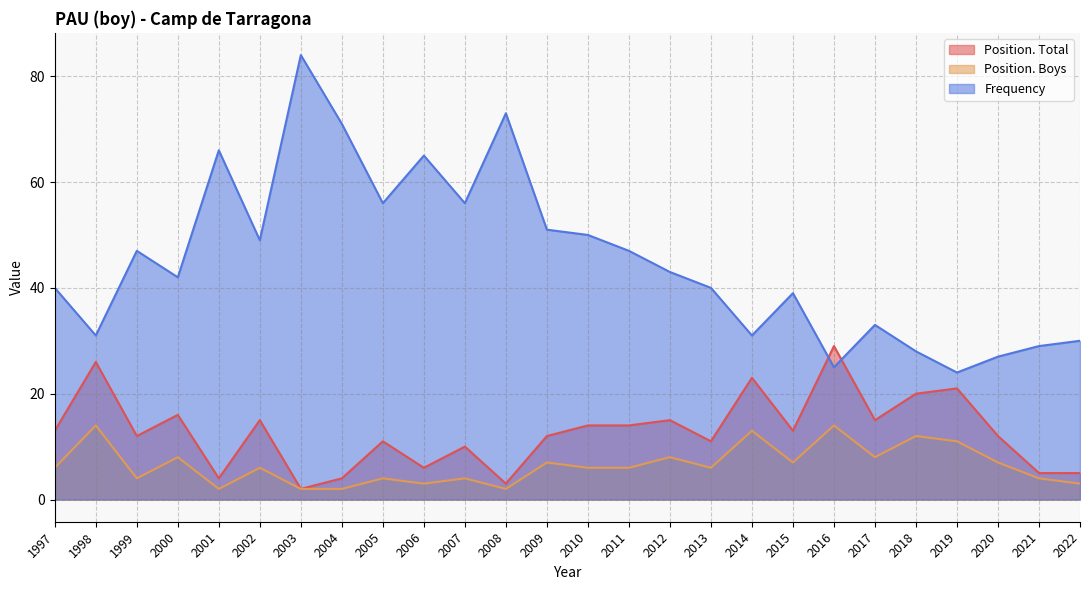

Which series has the widest spread of values?

Frequency